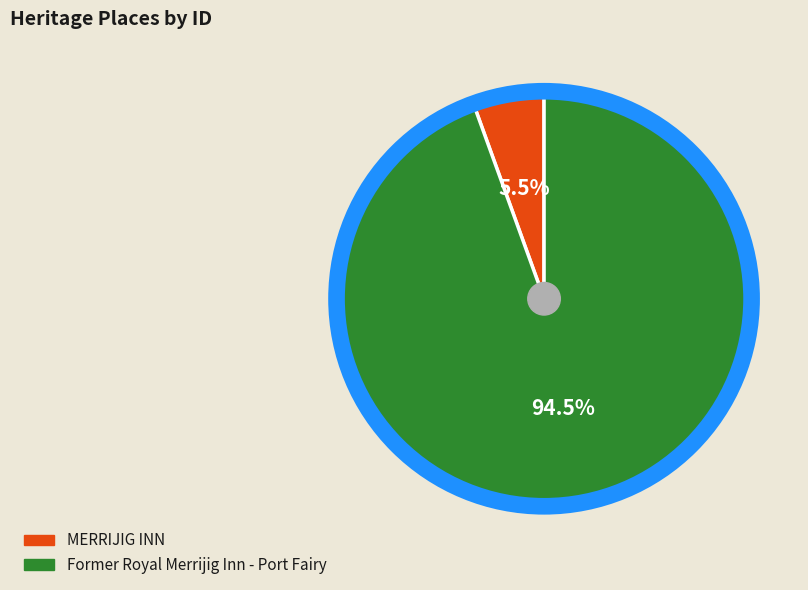

To the nearest percent, what is the combined percentage of MERRIJIG INN and Former Royal Merrijig Inn - Port Fairy?

100%